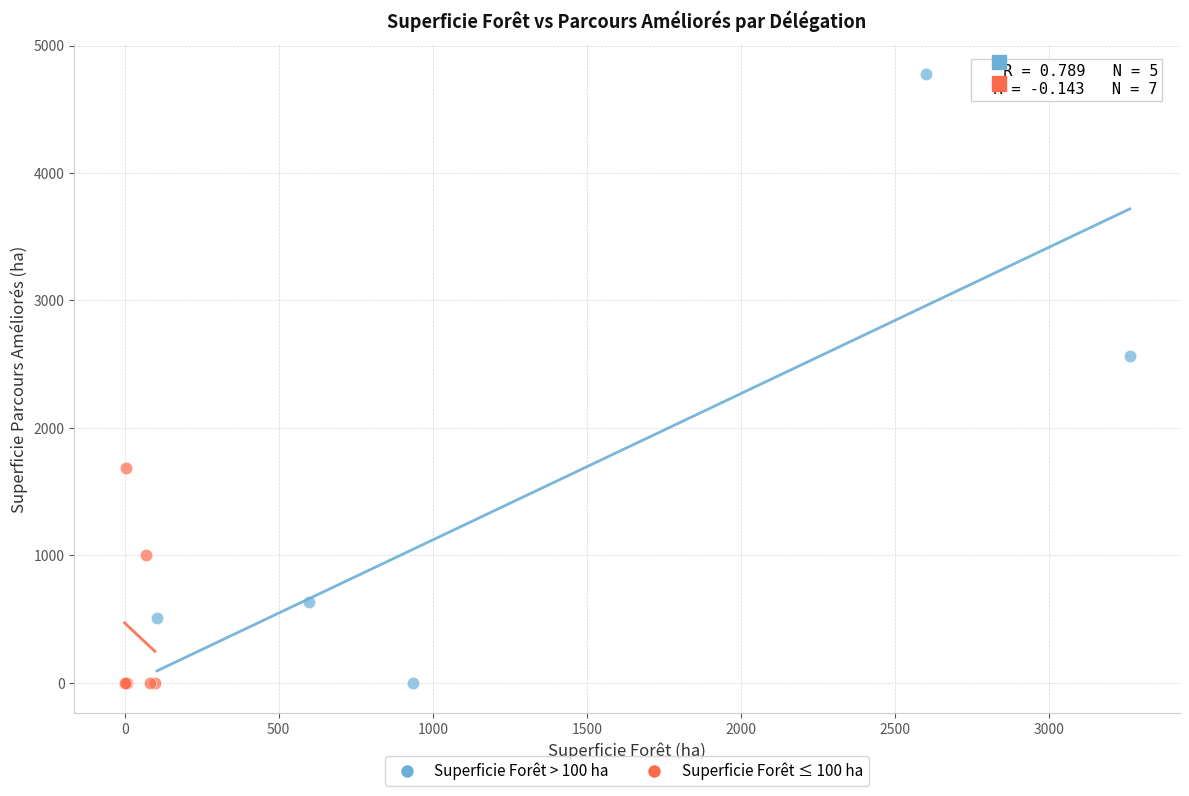

Which series has the widest spread of Y values?

Superficie Forêt > 100 ha